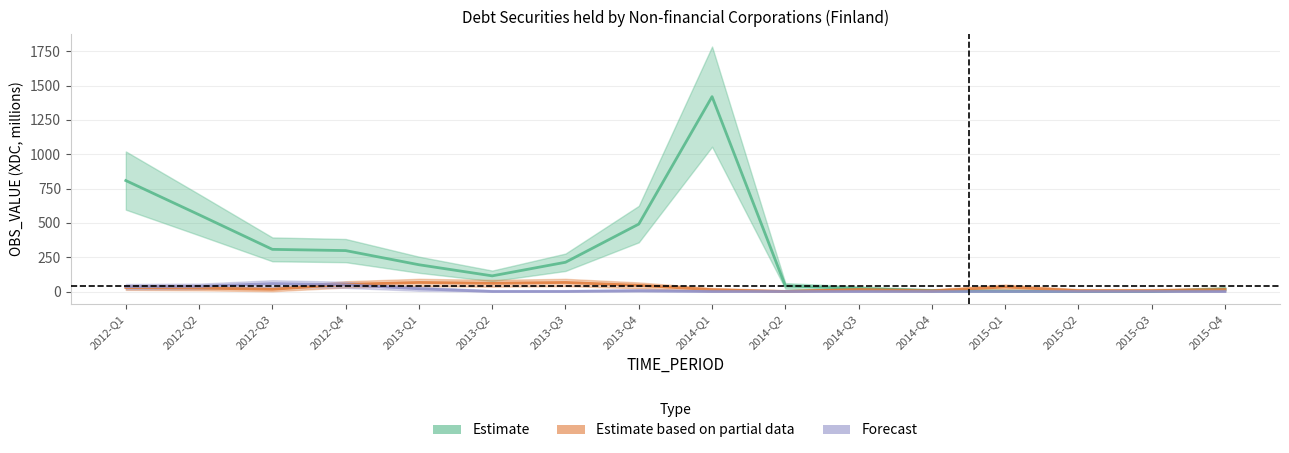

True or false: Estimate based on partial data has more than 0 points higher than both neighbors.

True